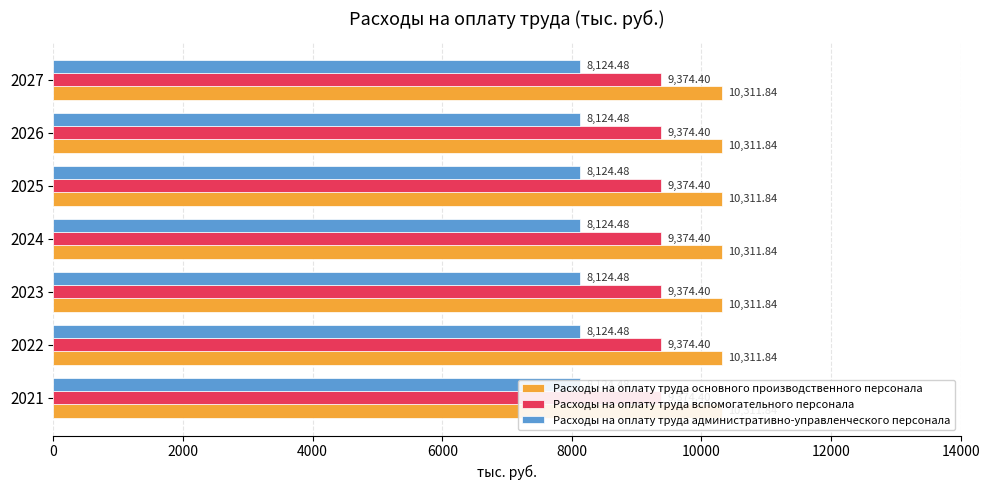

Rank the series at 2021 from highest to lowest value.

Расходы на оплату труда основного производственного персонала, Расходы на оплату труда вспомогательного персонала, Расходы на оплату труда административно-управленческого персонала